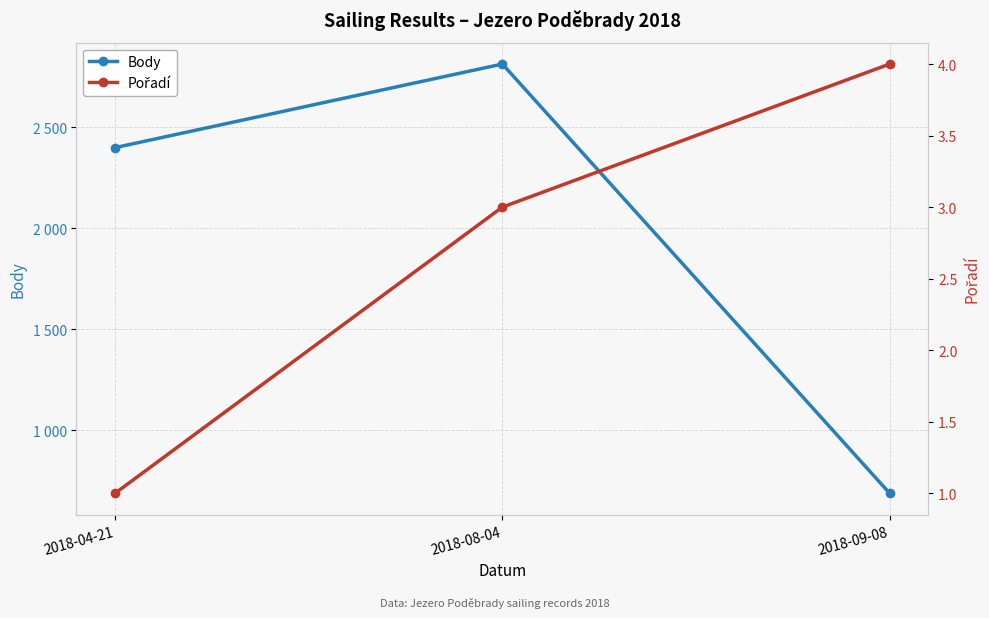

How many data points does each series have?

3